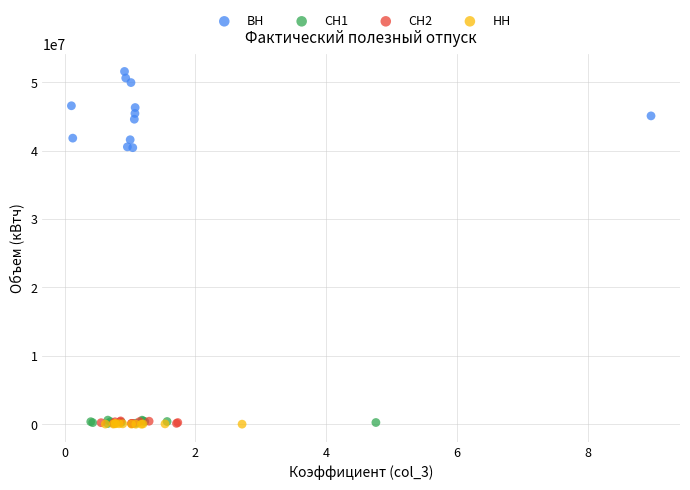

Which series reaches the maximum Y coordinate?

ВН